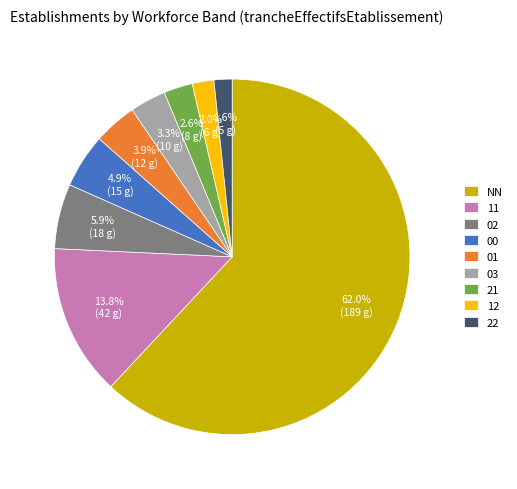

What is the largest slice in the pie chart?

NN